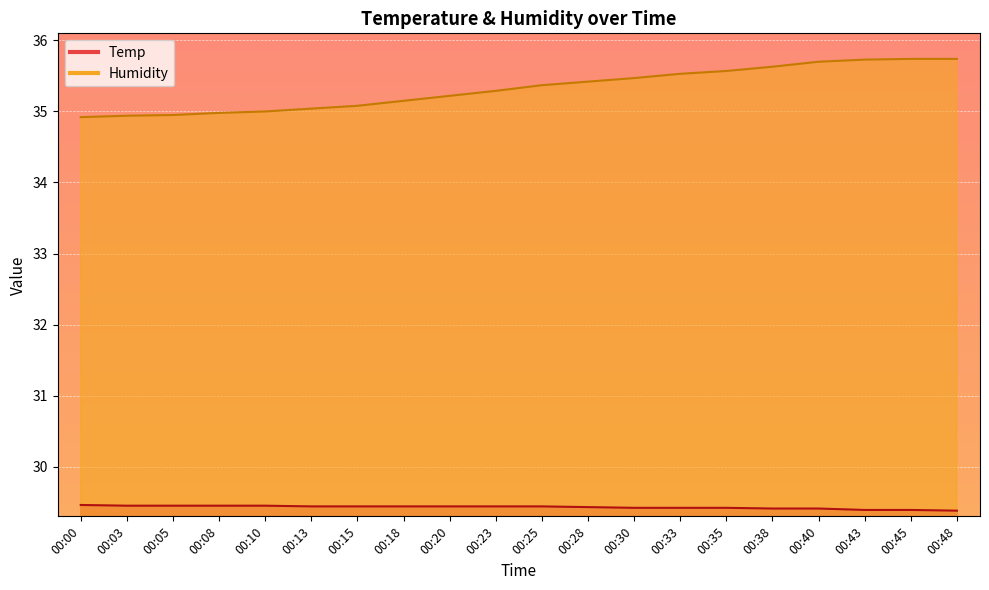

True or false: Temp and Humidity cross at least once.

False